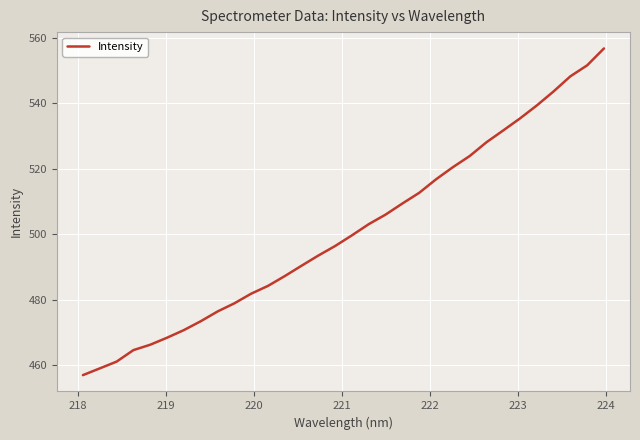

What is the difference between the maximum and minimum values?

100.0